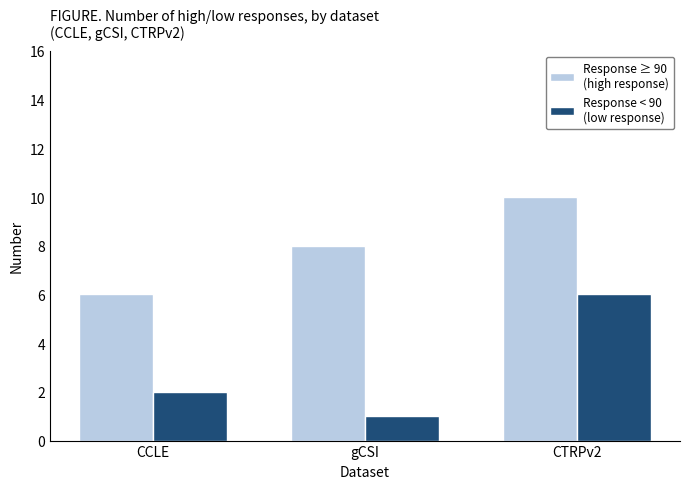

What is the spread (max minus min) of values at CCLE?

4